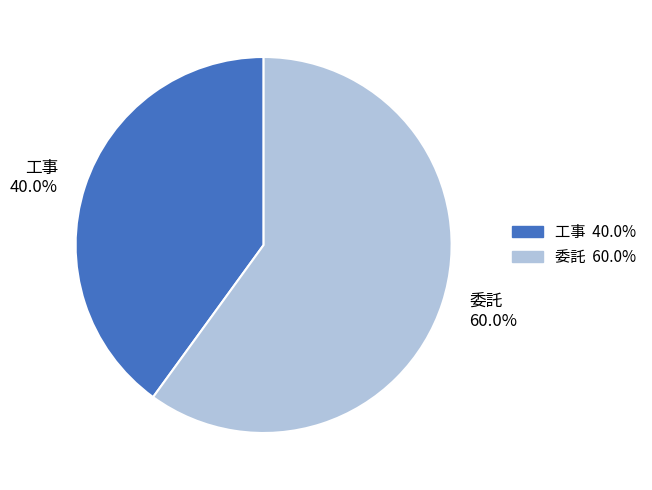

What is the smallest slice in the pie chart?

工事